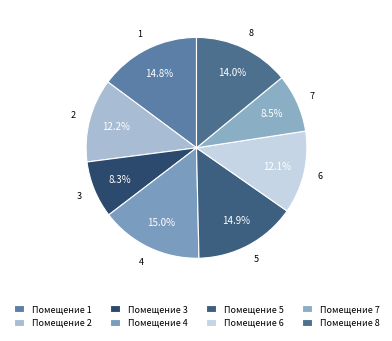

How many segments does this pie chart have?

8